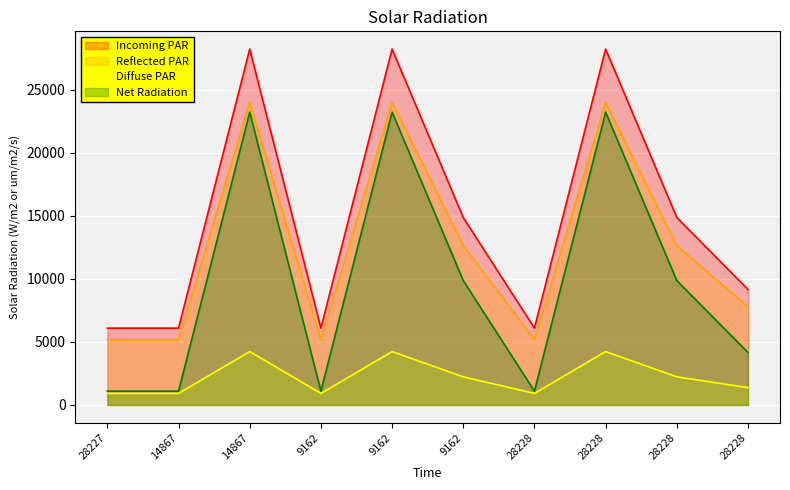

How many values are below 12636?

5